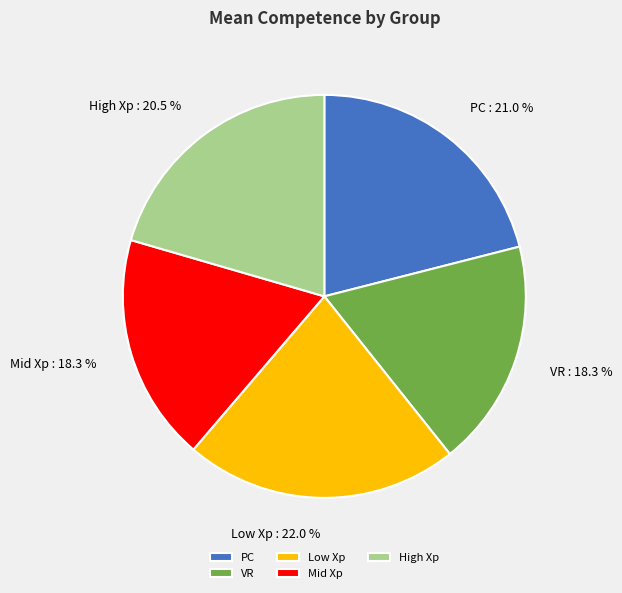

To the nearest percent, what portion does VR represent?

18%